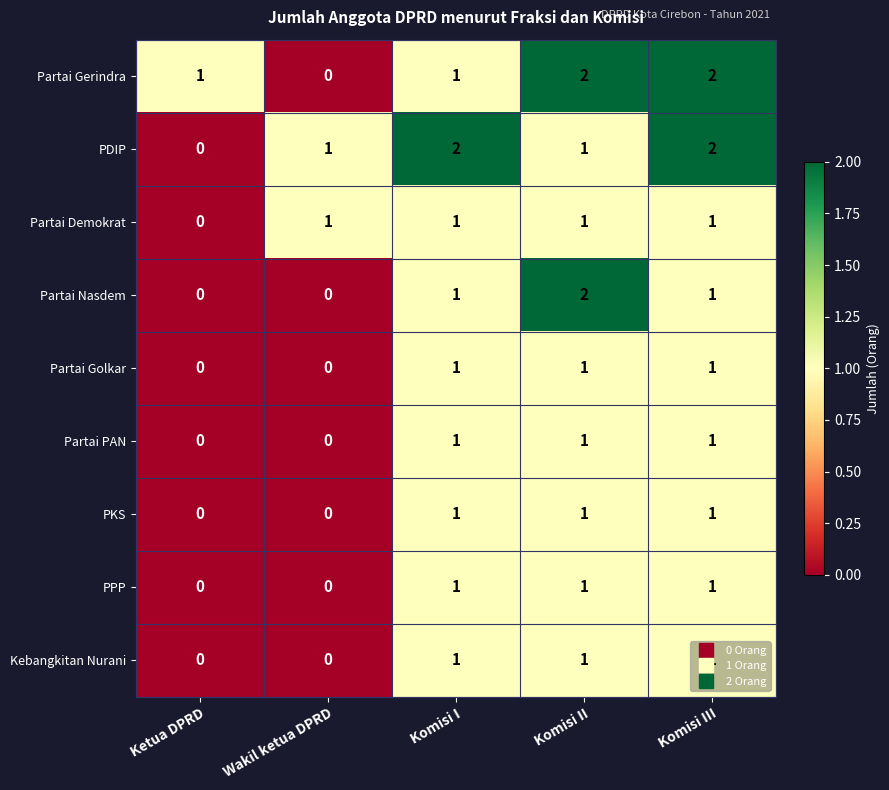

Which category has the lowest value in the PDIP series?

Ketua DPRD